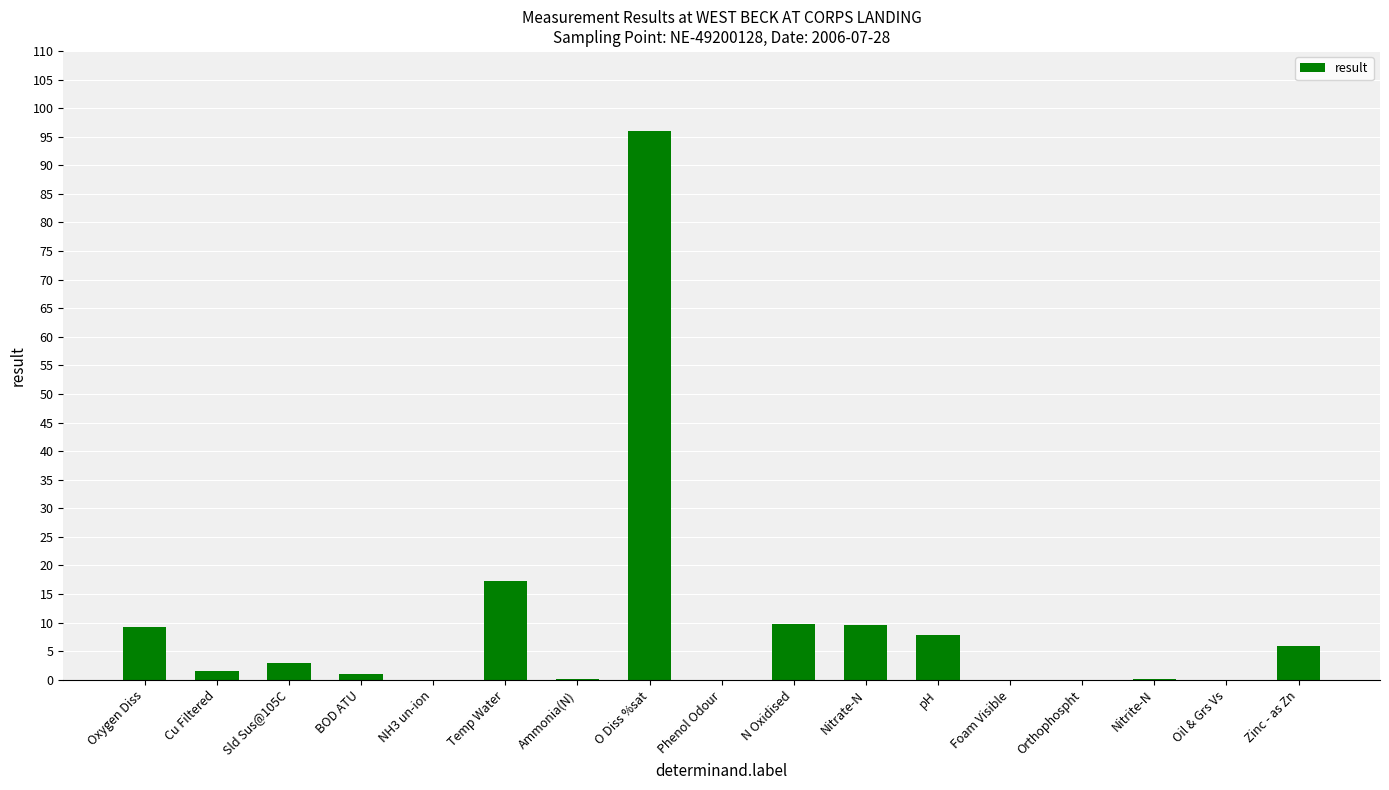

How many series are shown in this chart?

1